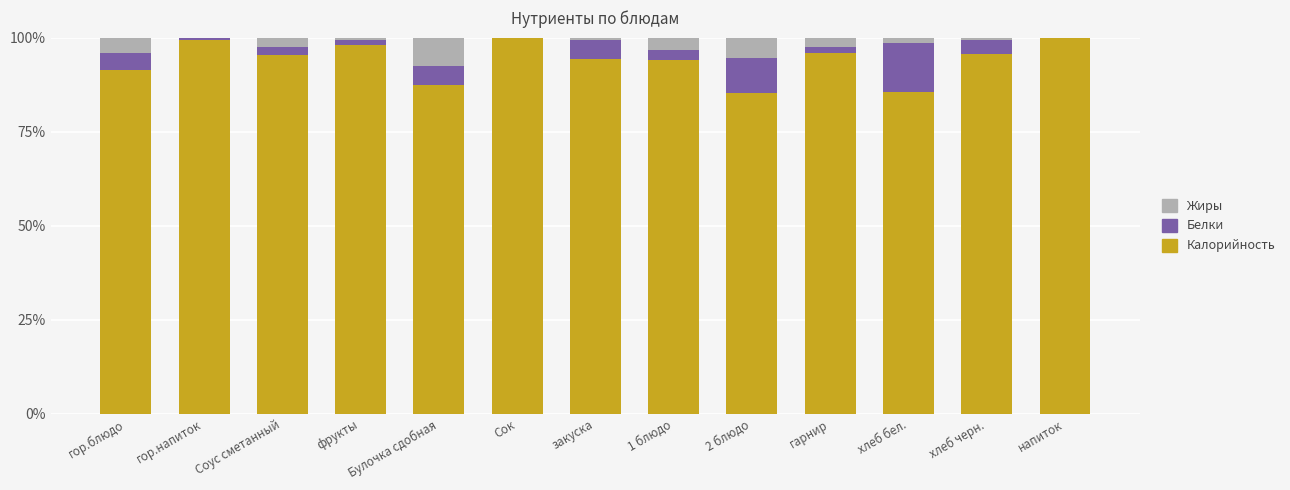

Is it true that Калорийность equals 22.7 at 2 блюдо?

False